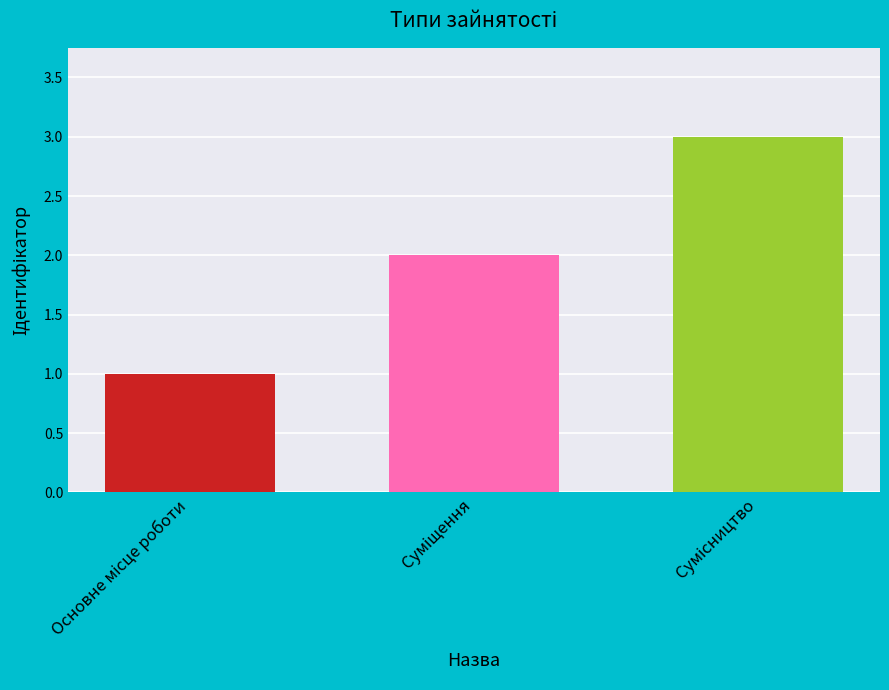

What is the sum of all values?

6